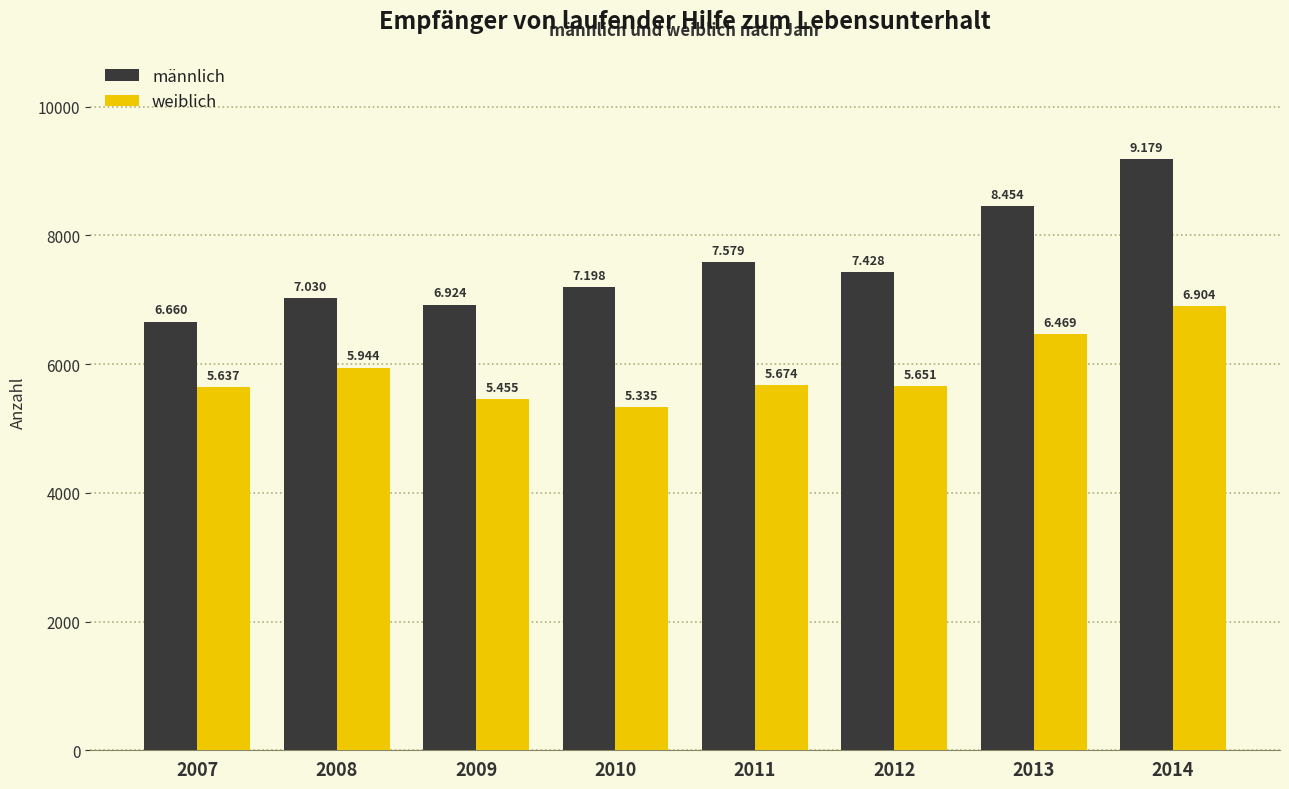

List the series in order of their peak value, highest first.

männlich, weiblich